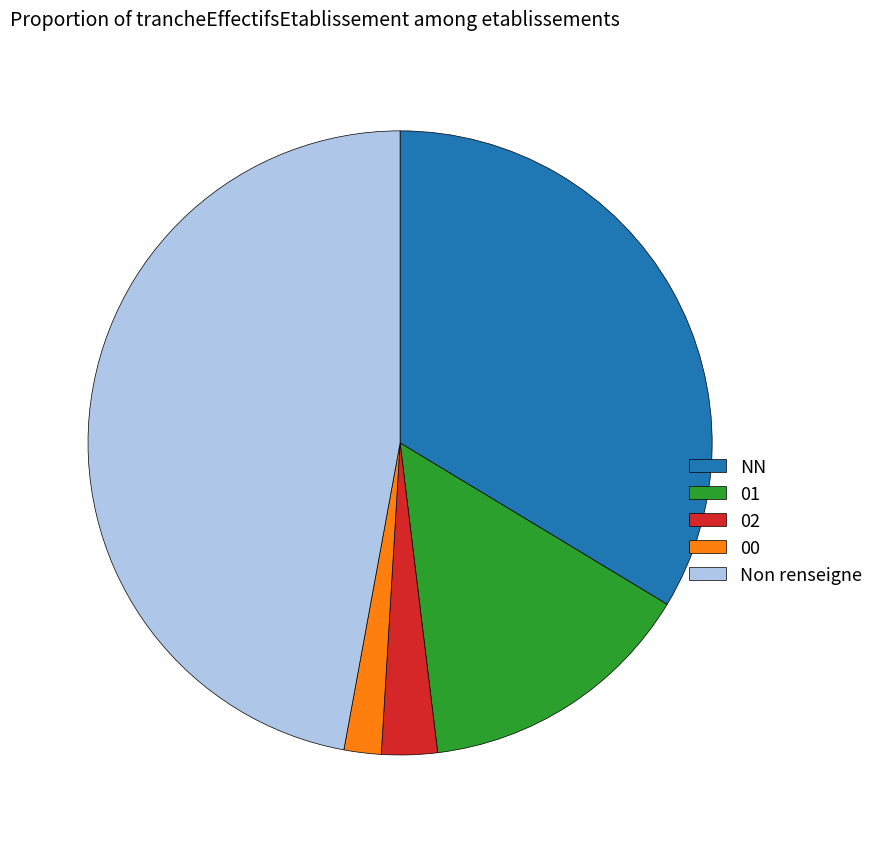

Does 02 represent more than half of the total?

No